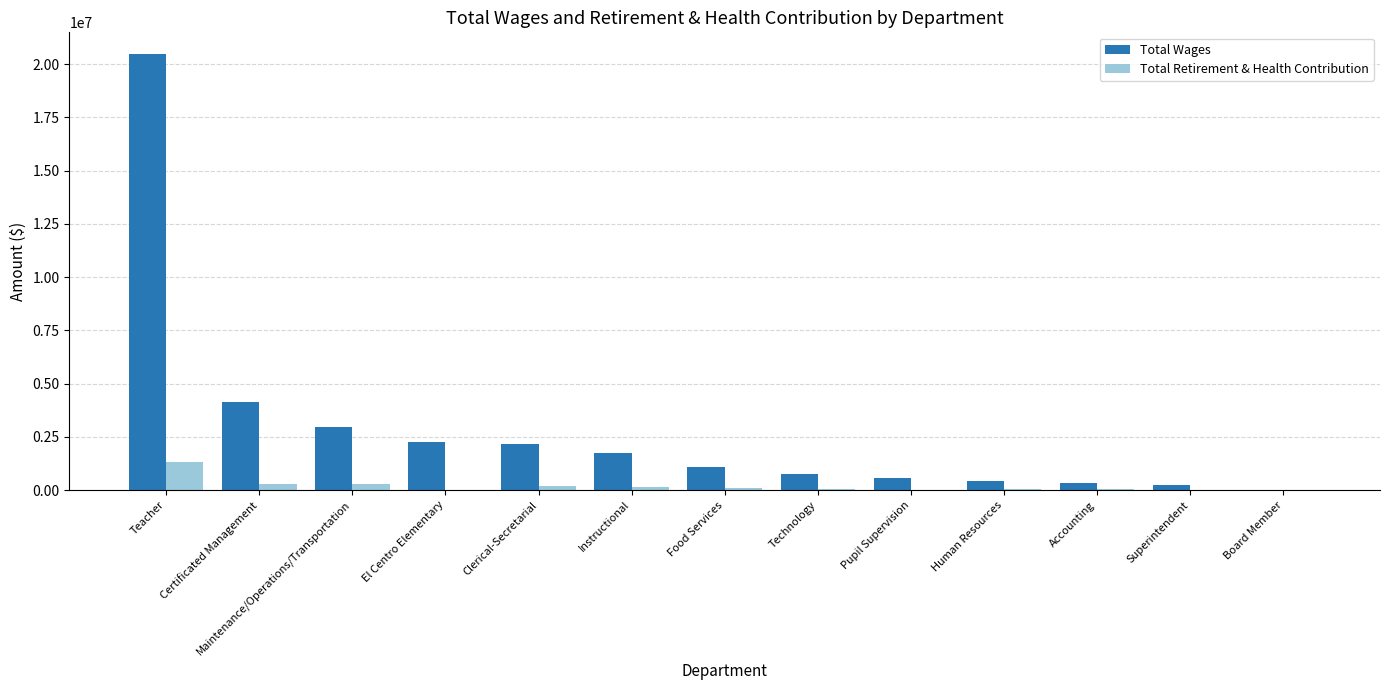

Which series has the largest total across all categories?

Total Wages